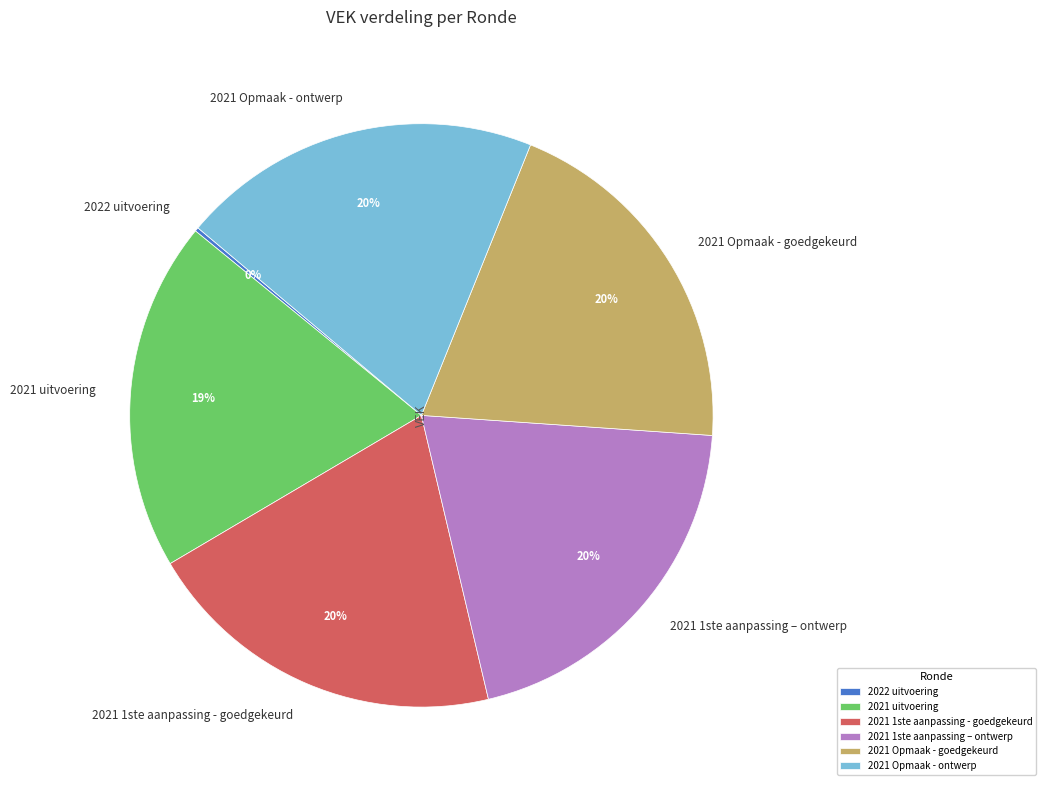

What is the ratio of the value at 2021 Opmaak - ontwerp to the value at 2021 Opmaak - goedgekeurd?

1.0